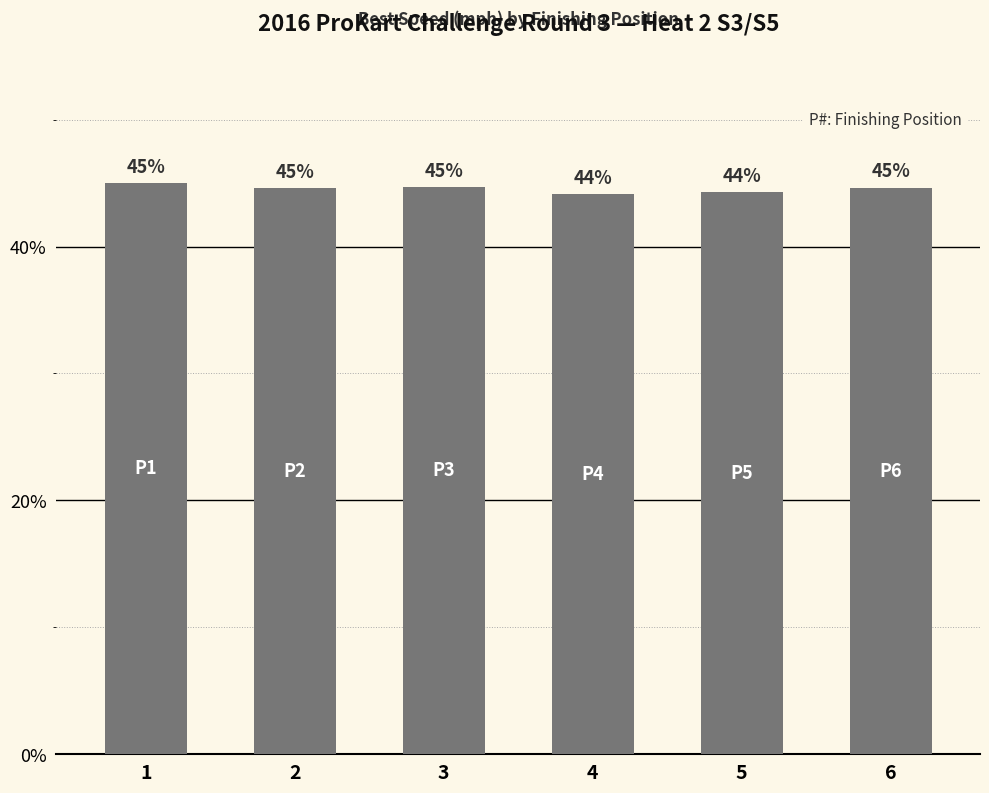

Which has a higher value, 6 or 4?

6